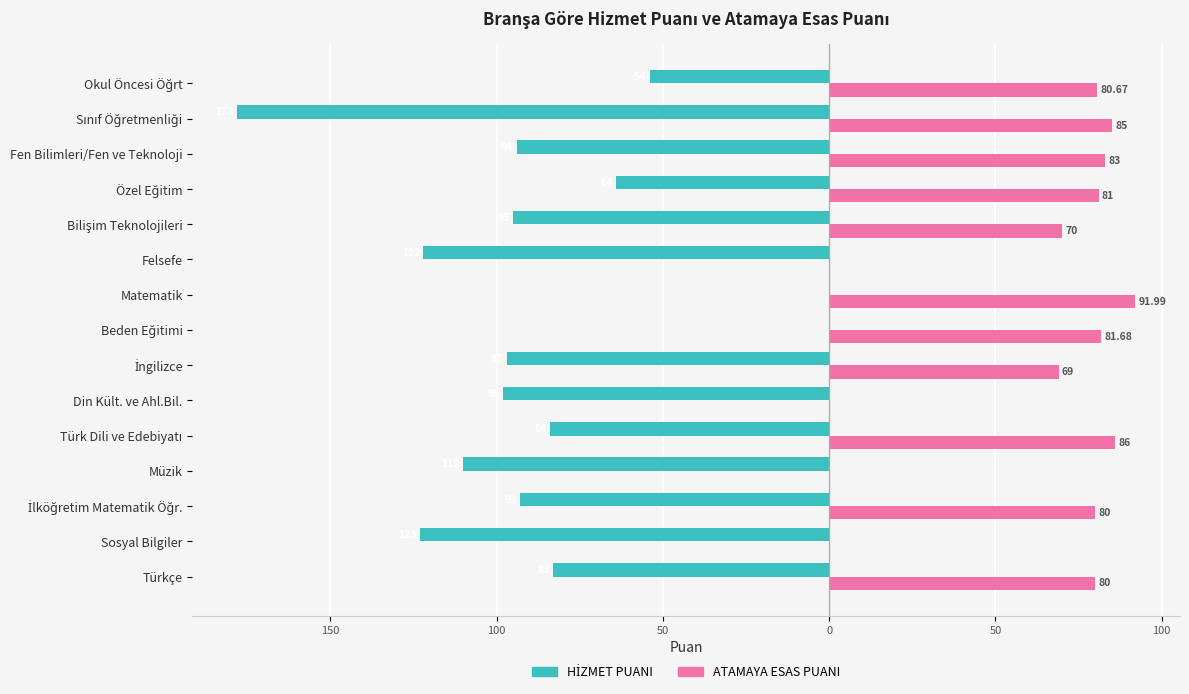

What is the value of the HİZMET PUANI bar at the 13th from the left?

-94.0